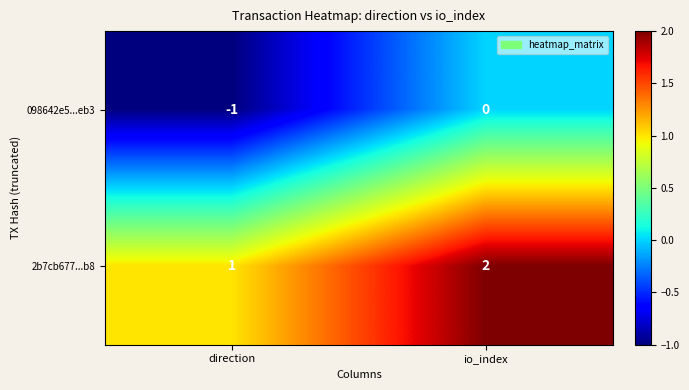

Is it true that 098642e5...eb3 equals 0 at direction?

False